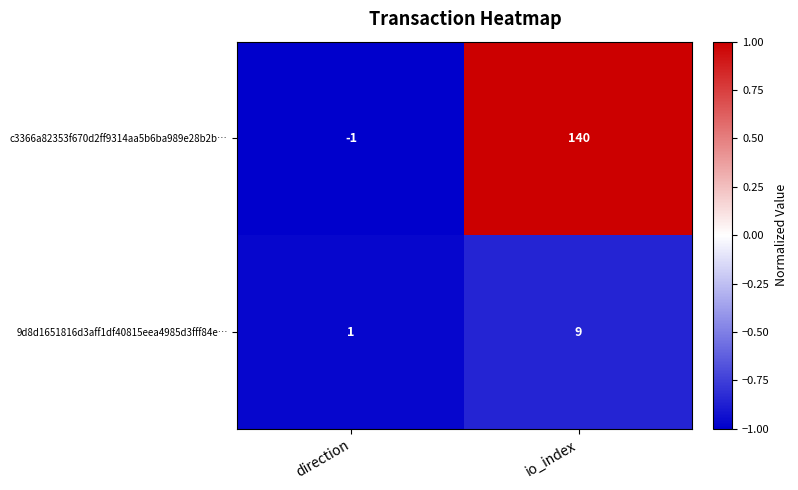

What value does the c3366a82353f670d2ff9314aa5b6ba989e28b2b… series have at io_index, to the nearest 5?

140